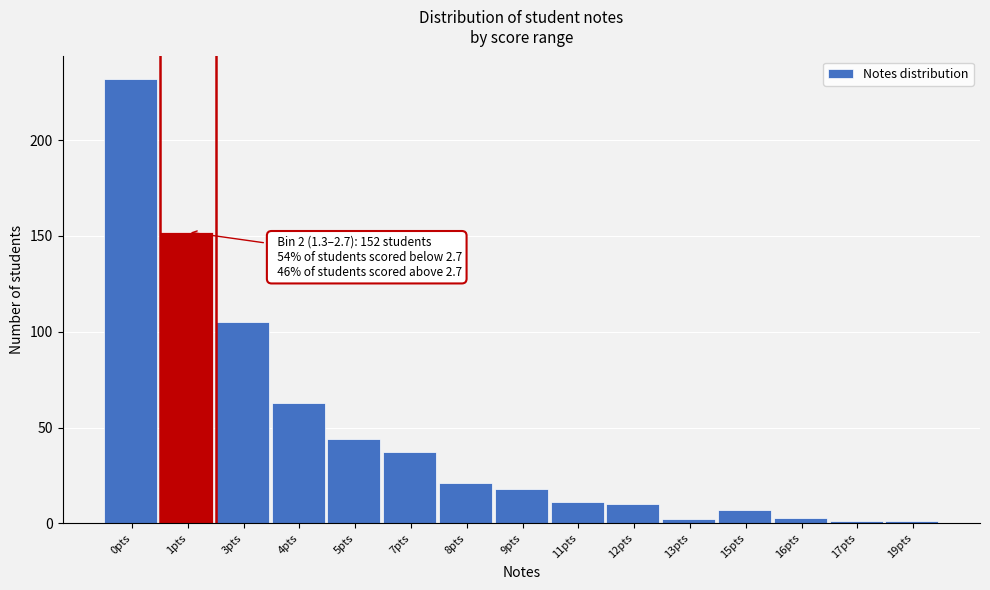

Reading right to left, what are all the values shown in this chart?

1	1	3	7	2	10	11	18	21	37	44	63	105	152	232